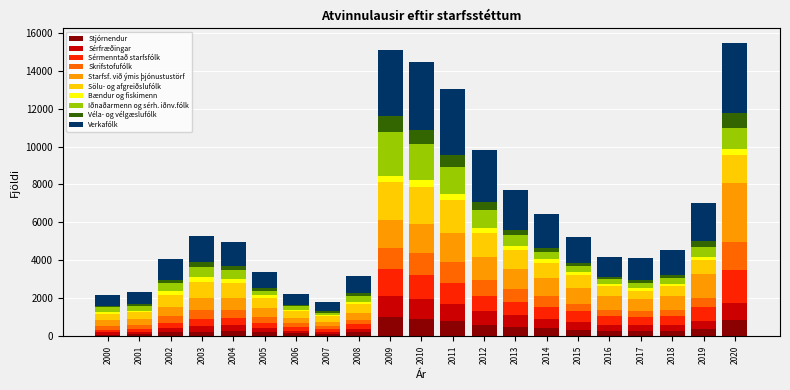

What is the difference between the maximum and minimum values in the Stjórnendur series?

924